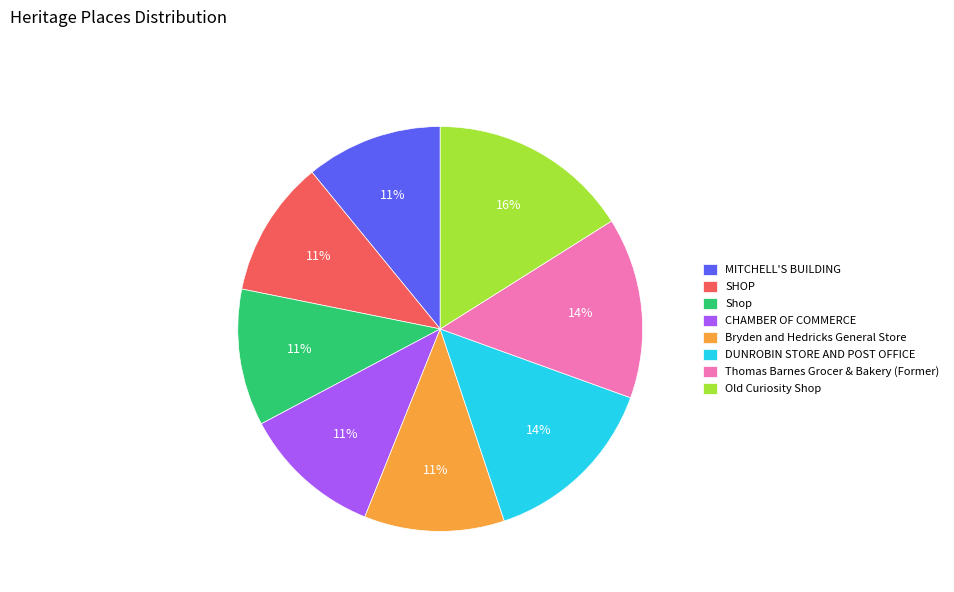

Which slice is the largest?

Old Curiosity Shop